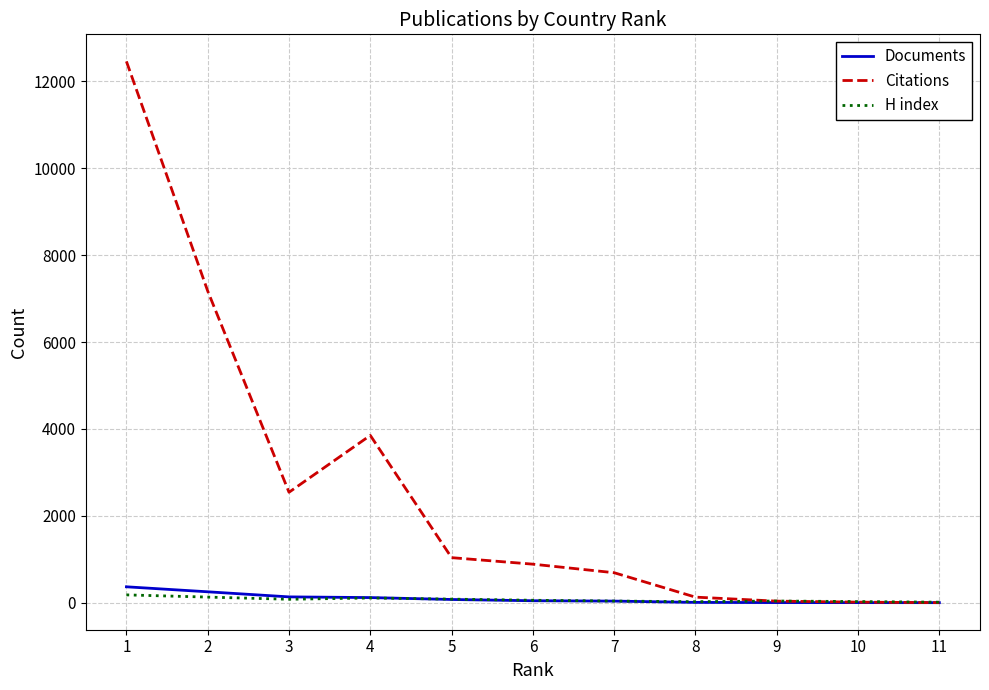

The value of Citations at 1 is 12460. True or false?

True